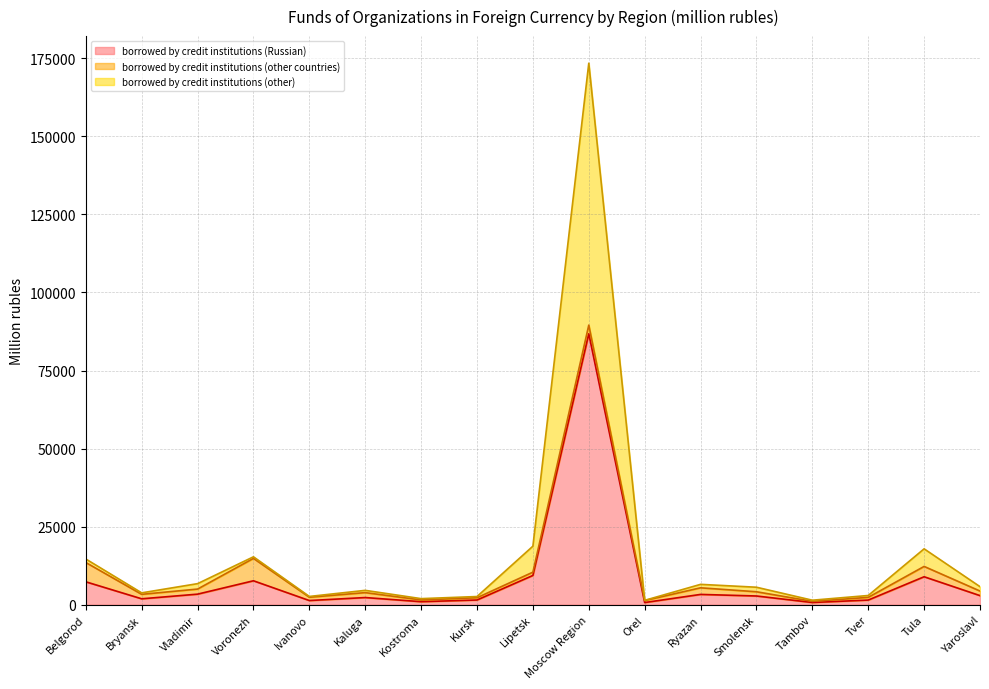

True or false: borrowed by credit institutions (other) and borrowed by credit institutions (Russian) cross at least once.

False